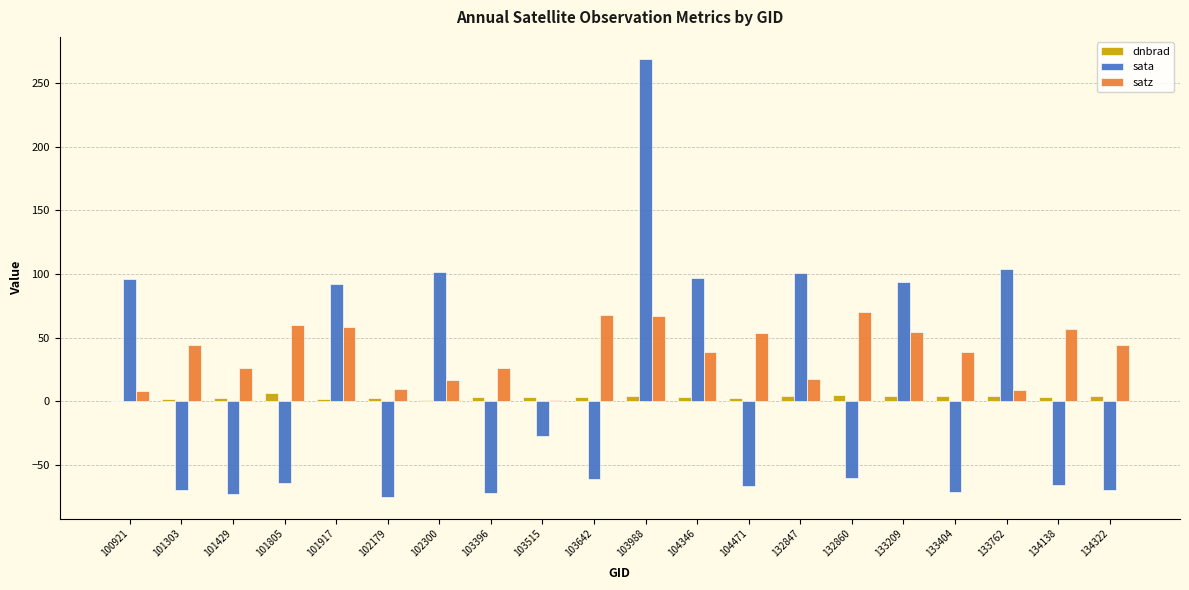

The value of satz at 101429 is 25.8. True or false?

True